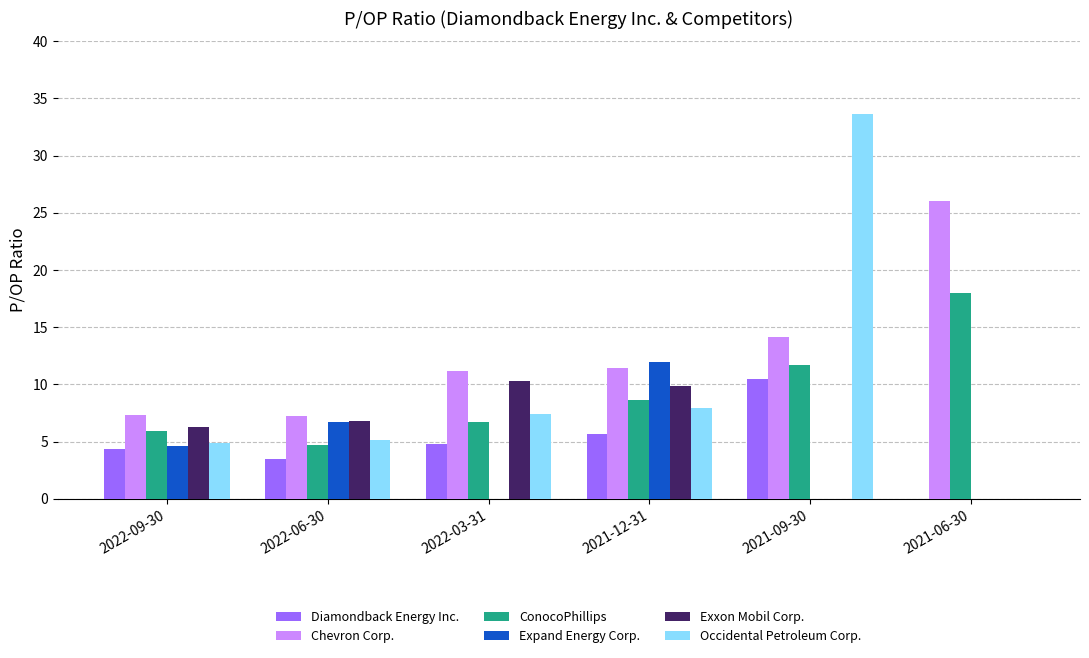

How many data points in Occidental Petroleum Corp. are above 7?

3